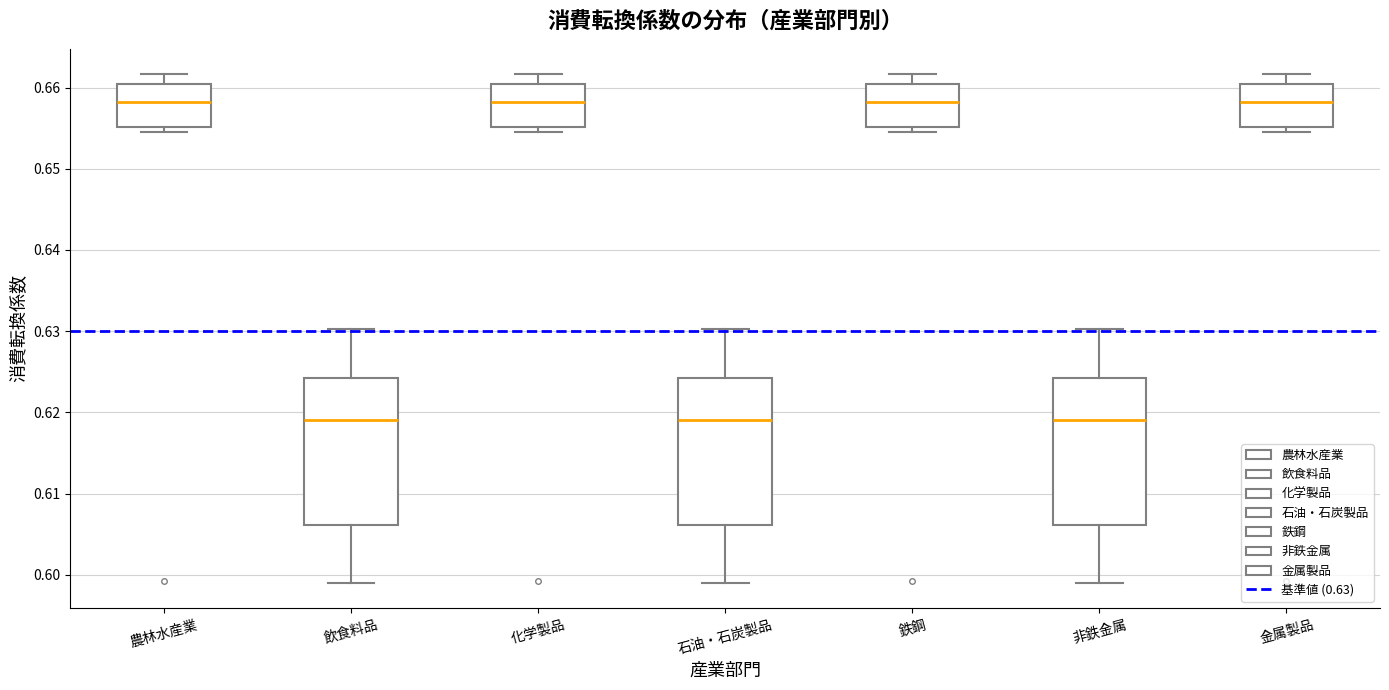

Where does the upper whisker of the box for 農林水産業 end on the y-axis? The values are not printed on the chart, so give them approximately, as read against the axis.

0.662